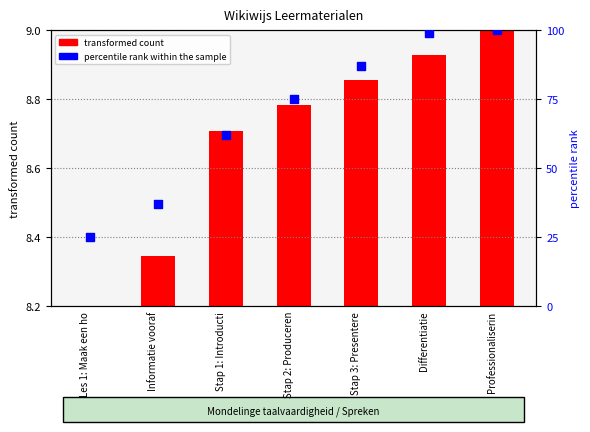

Which series reaches the maximum Y coordinate?

percentile rank within the sample